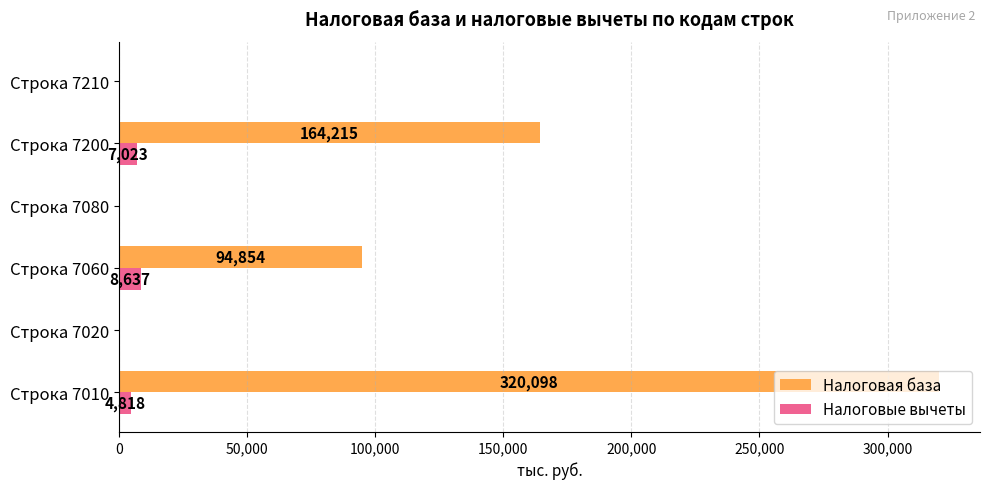

Which series has the largest total across all categories?

Налоговая база